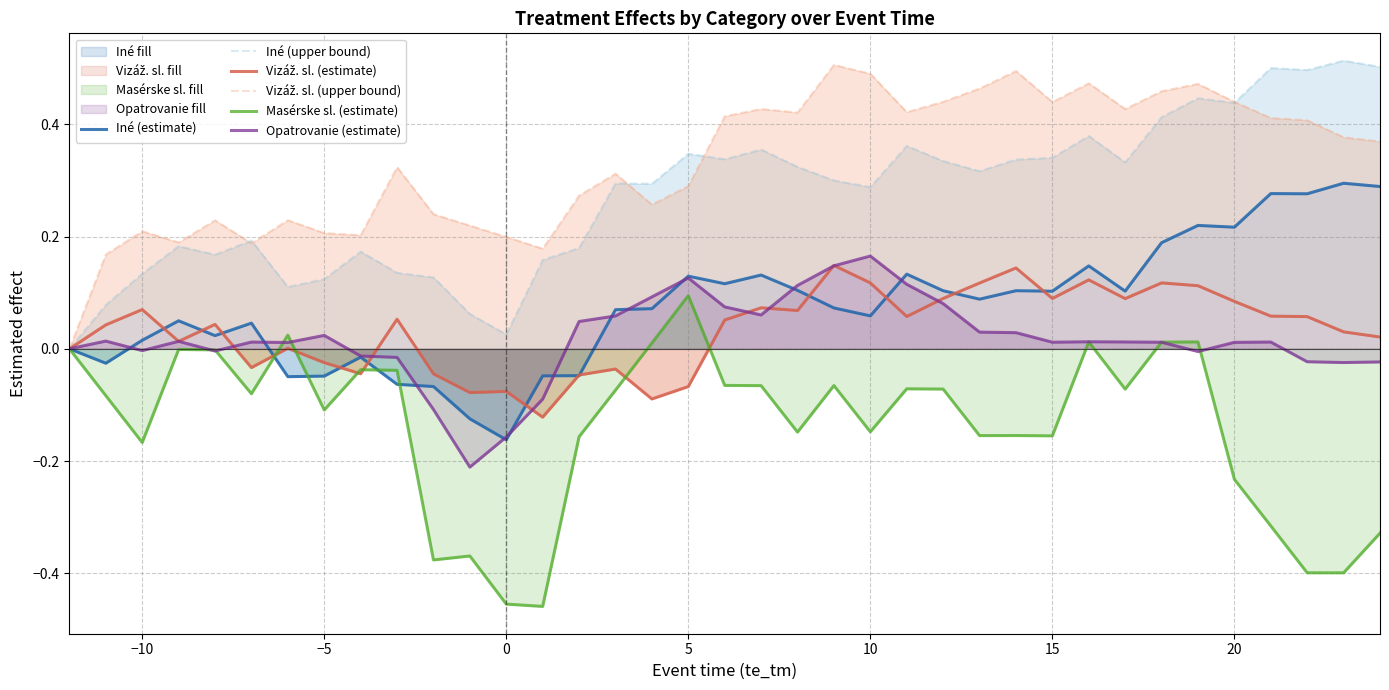

The value of Masérske sl. (estimate) at 5 is 0.1. True or false?

True